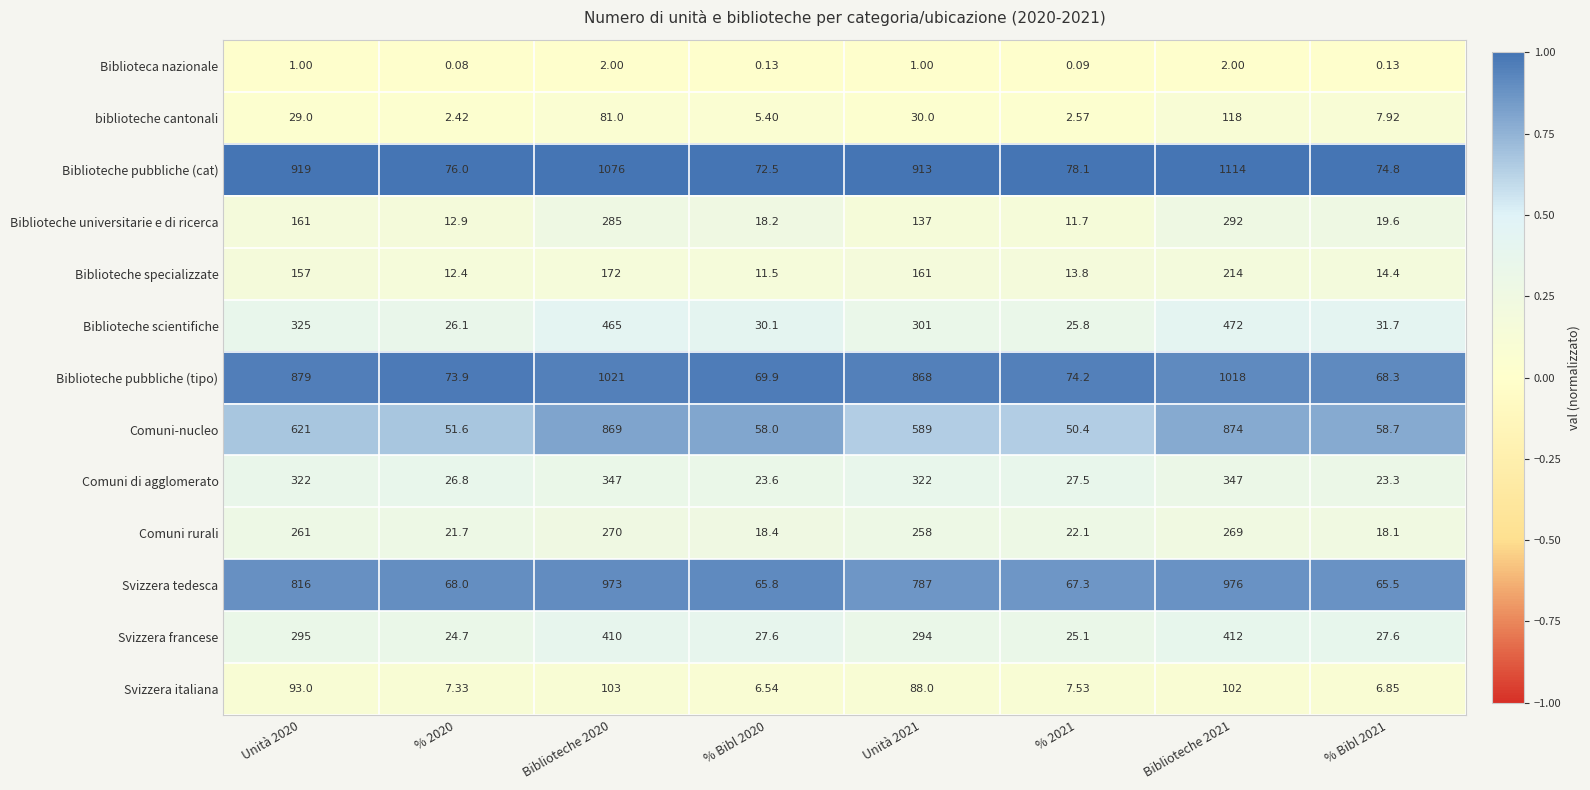

Which series has the largest total across all categories?

Biblioteche pubbliche (cat)